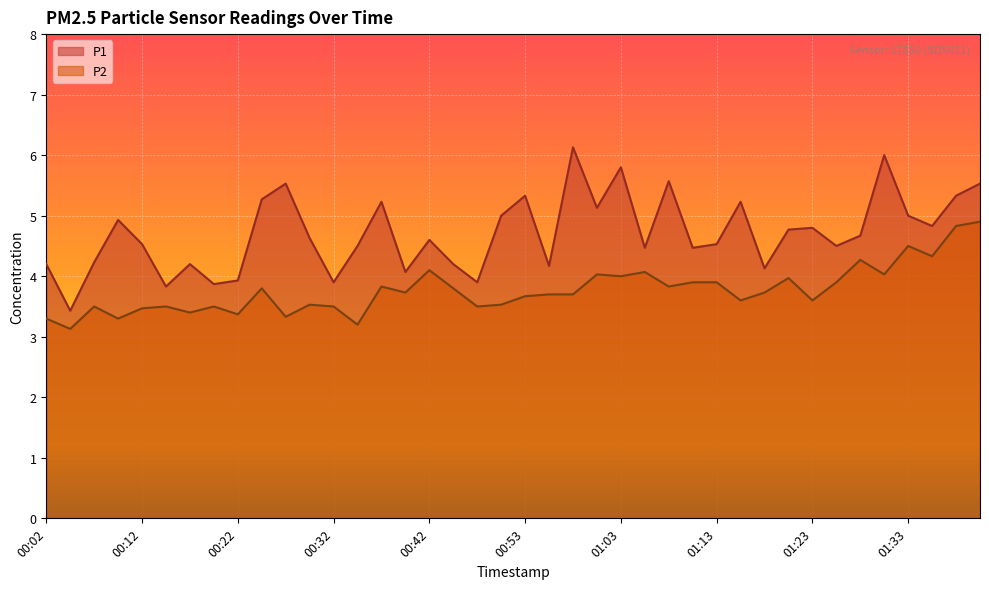

Which series changed the most between 00:48 and 01:33?

P1